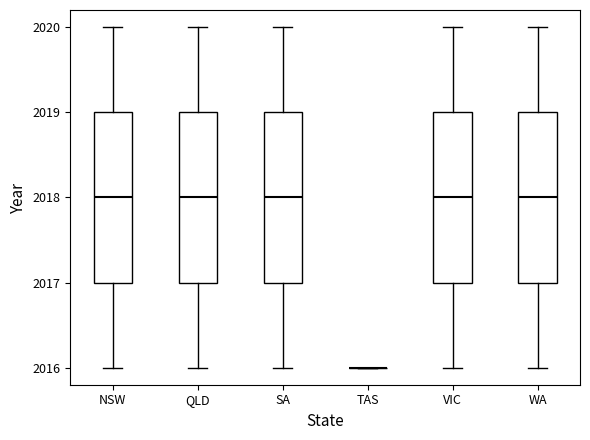

Where does the upper whisker of the box for WA end on the y-axis? The values are not printed on the chart, so give them approximately, as read against the axis.

2020